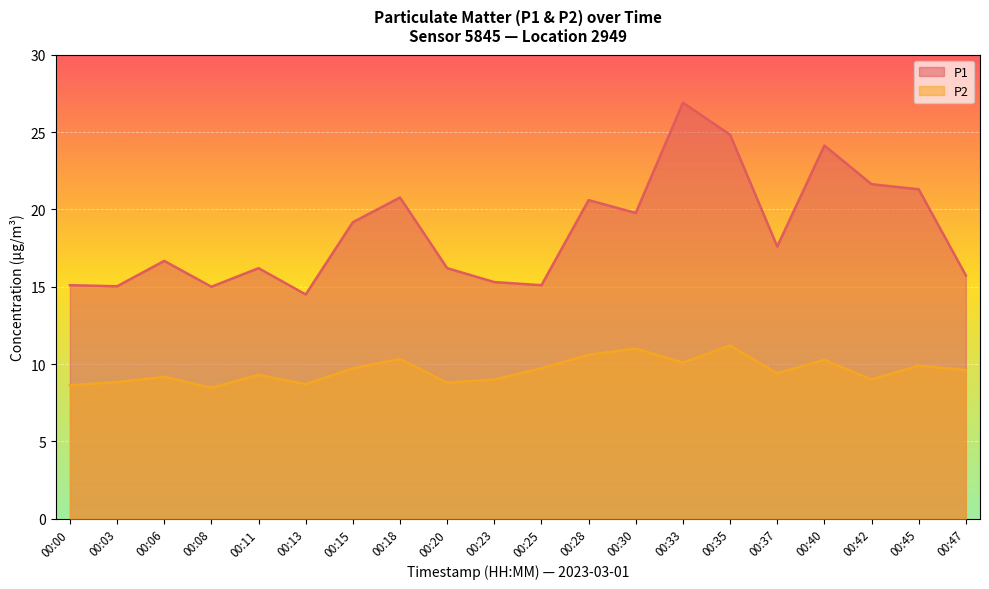

Does the chart display data point markers on the line(s)?

No